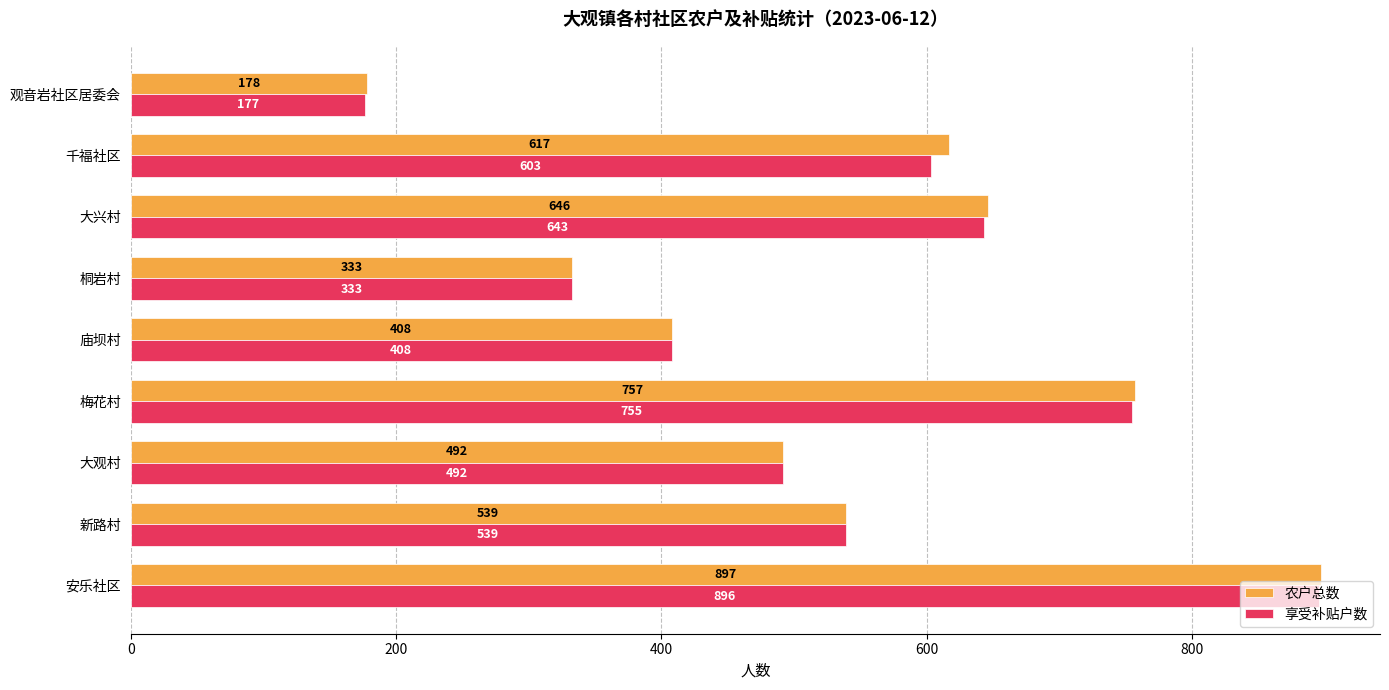

At how many categories does at least one series exceed 668?

2